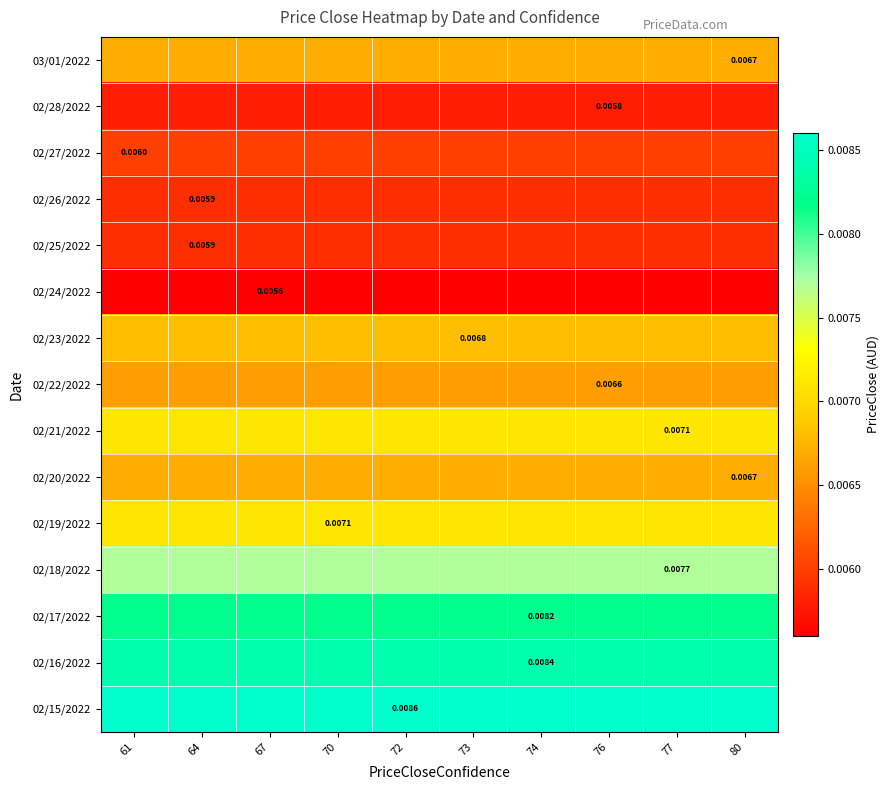

At 67, list the series in order from smallest to largest.

02/24/2022, 02/28/2022, 02/26/2022, 02/25/2022, 02/27/2022, 02/22/2022, 03/01/2022, 02/20/2022, 02/23/2022, 02/21/2022, 02/19/2022, 02/18/2022, 02/17/2022, 02/16/2022, 02/15/2022